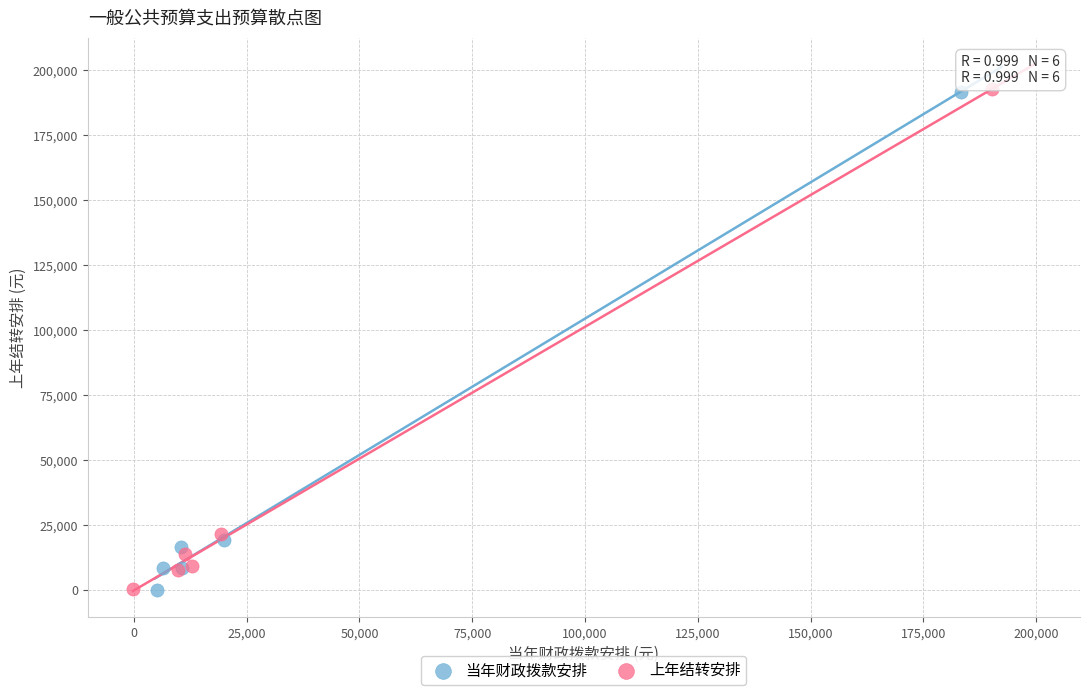

Which series has the widest spread of Y values?

上年结转安排